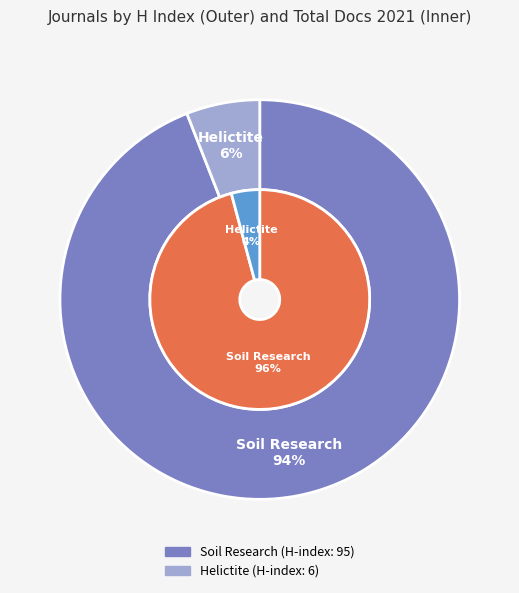

To the nearest percent, what is the difference between the largest and smallest slice percentages?

88%